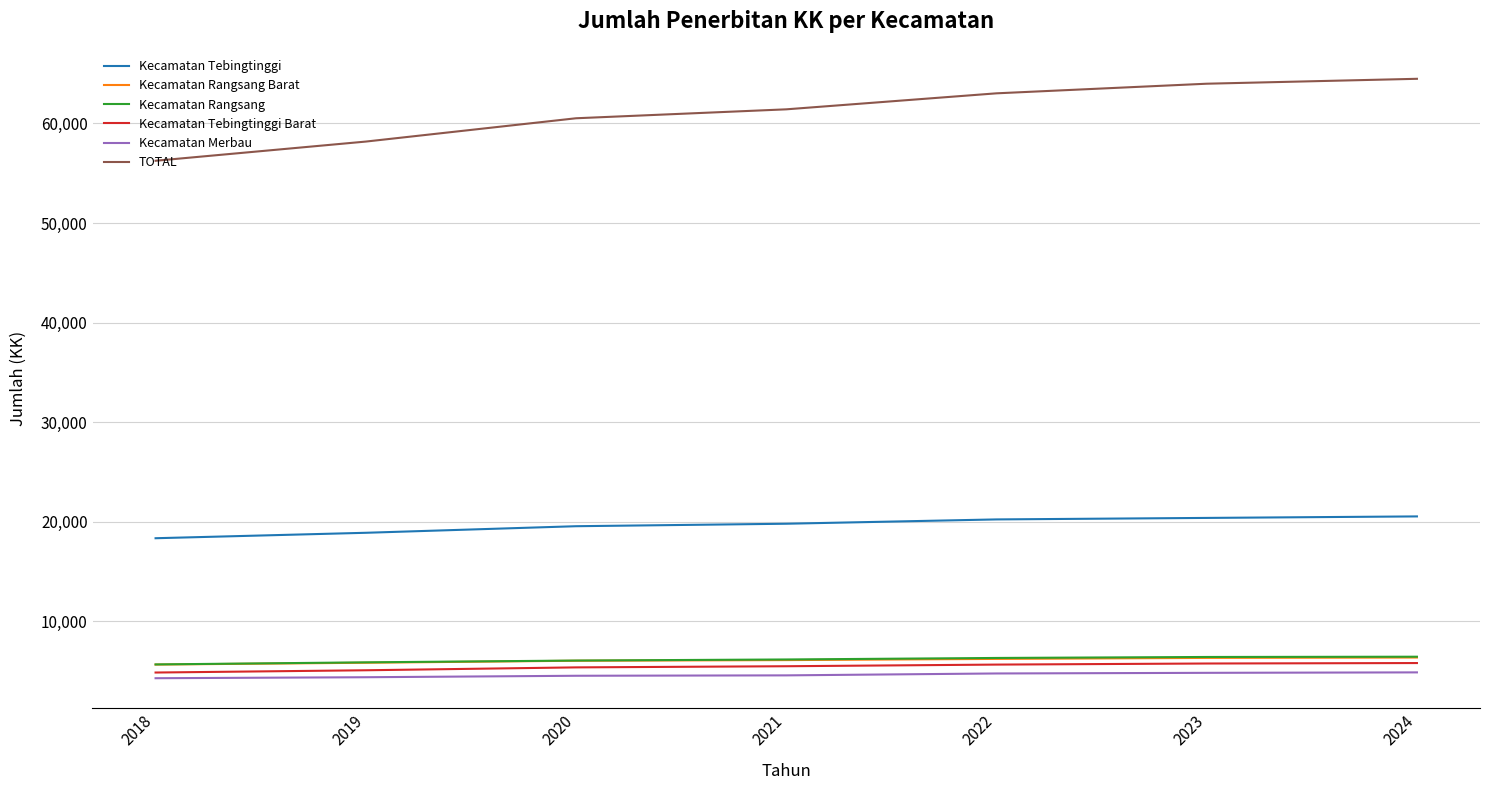

Which series has the largest range (max minus min)?

TOTAL